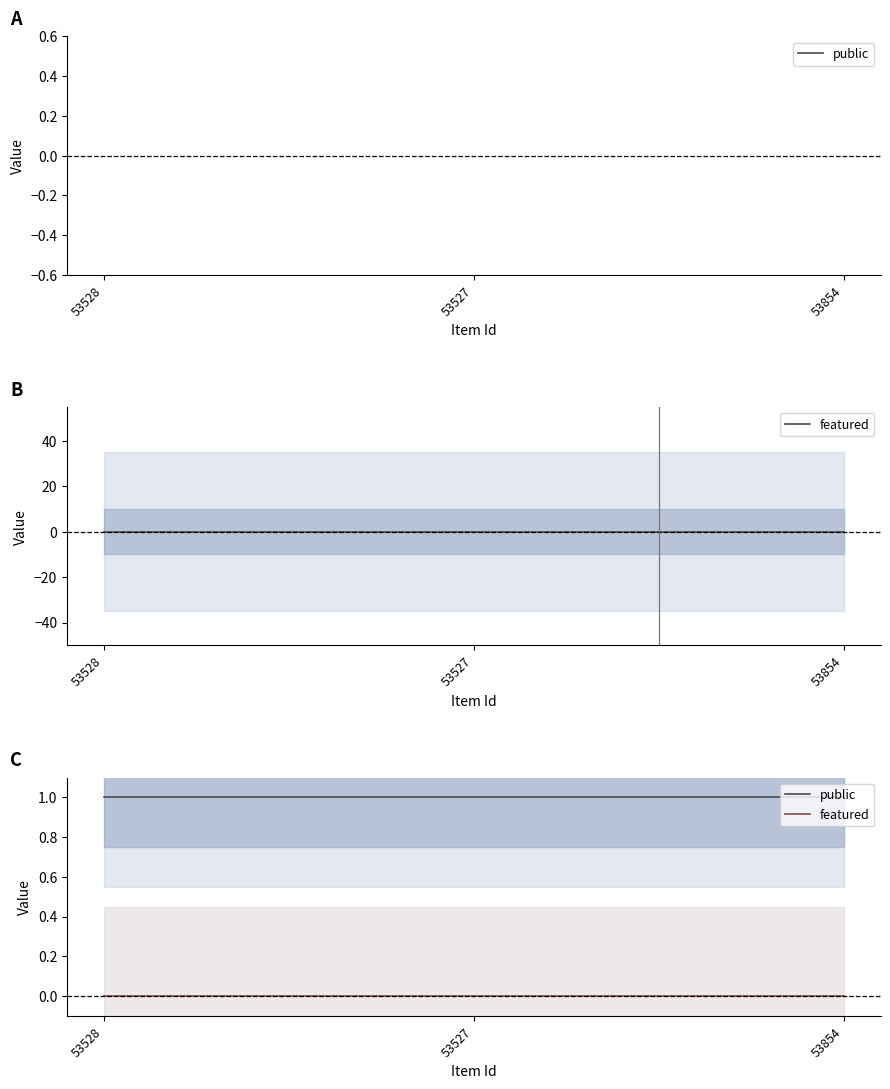

What is the label of the 1st point from the right?

53854